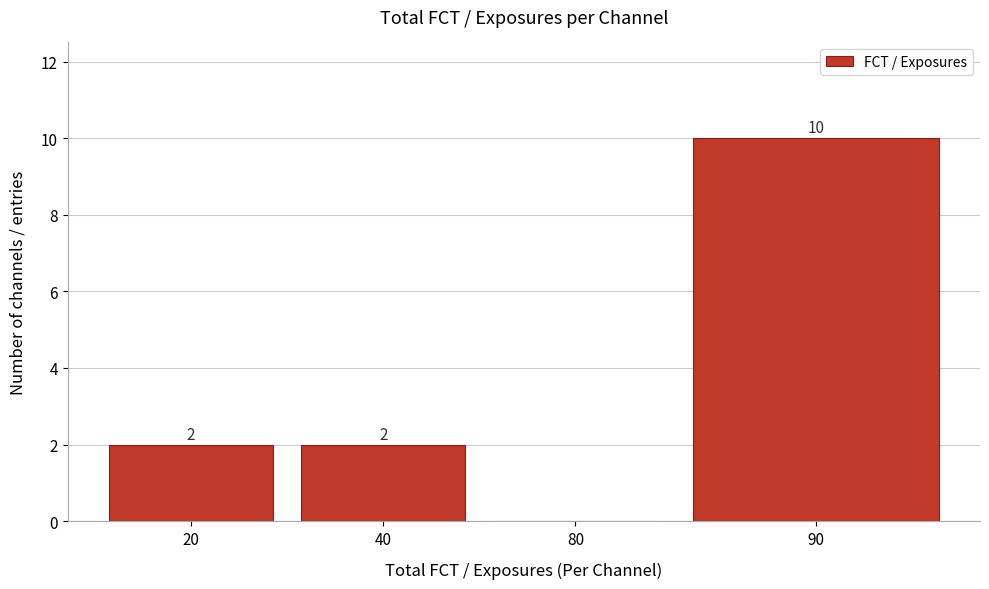

Reading left to right, list all the values displayed in this chart.

20=2	40=2	80=0	90=10